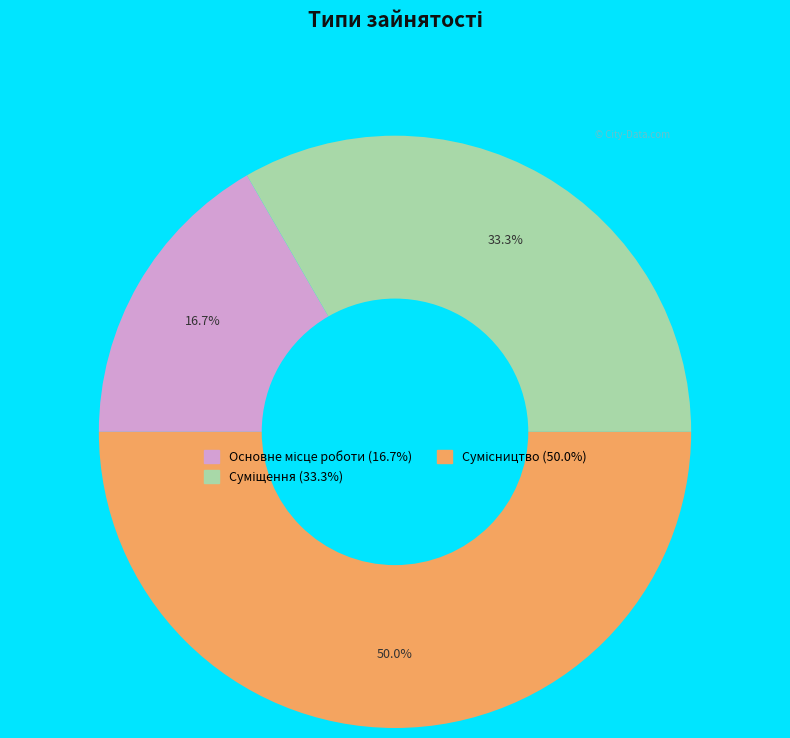

To the nearest percent, what portion does Суміщення represent?

33%